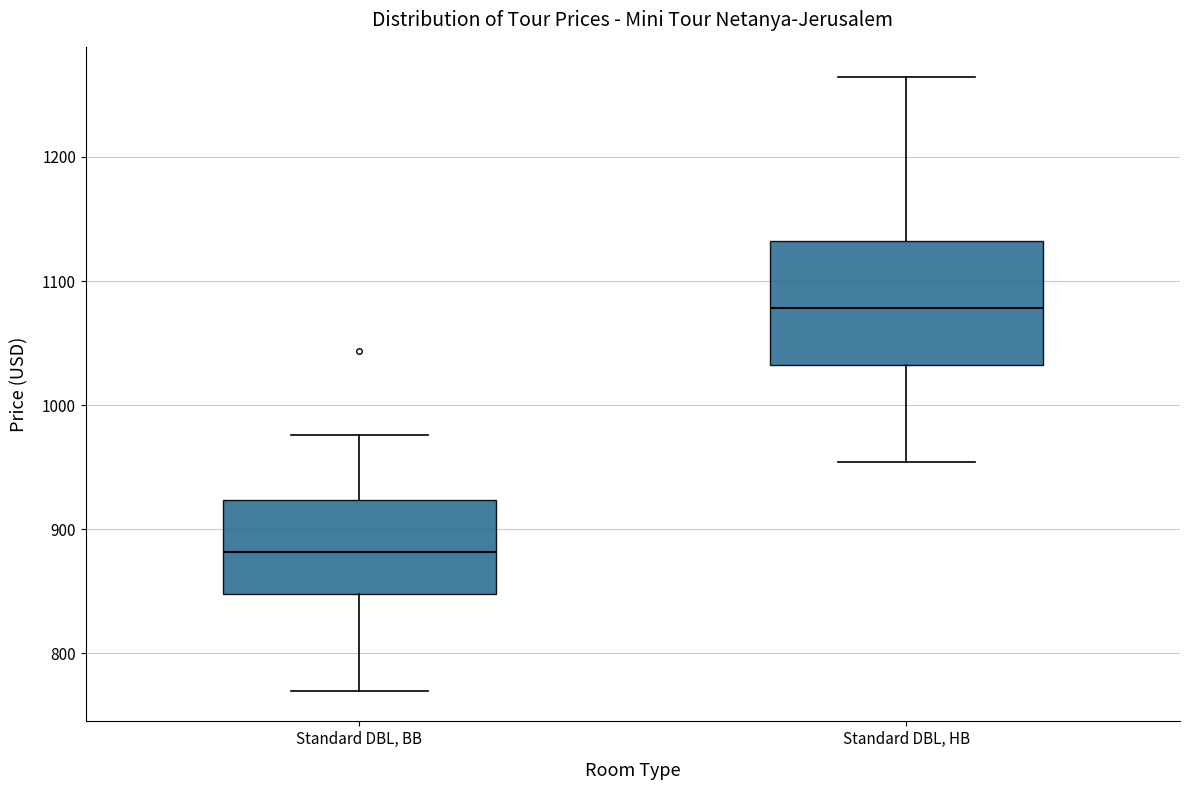

Which box is the tallest, from its lower edge to its upper edge?

Standard DBL, HB